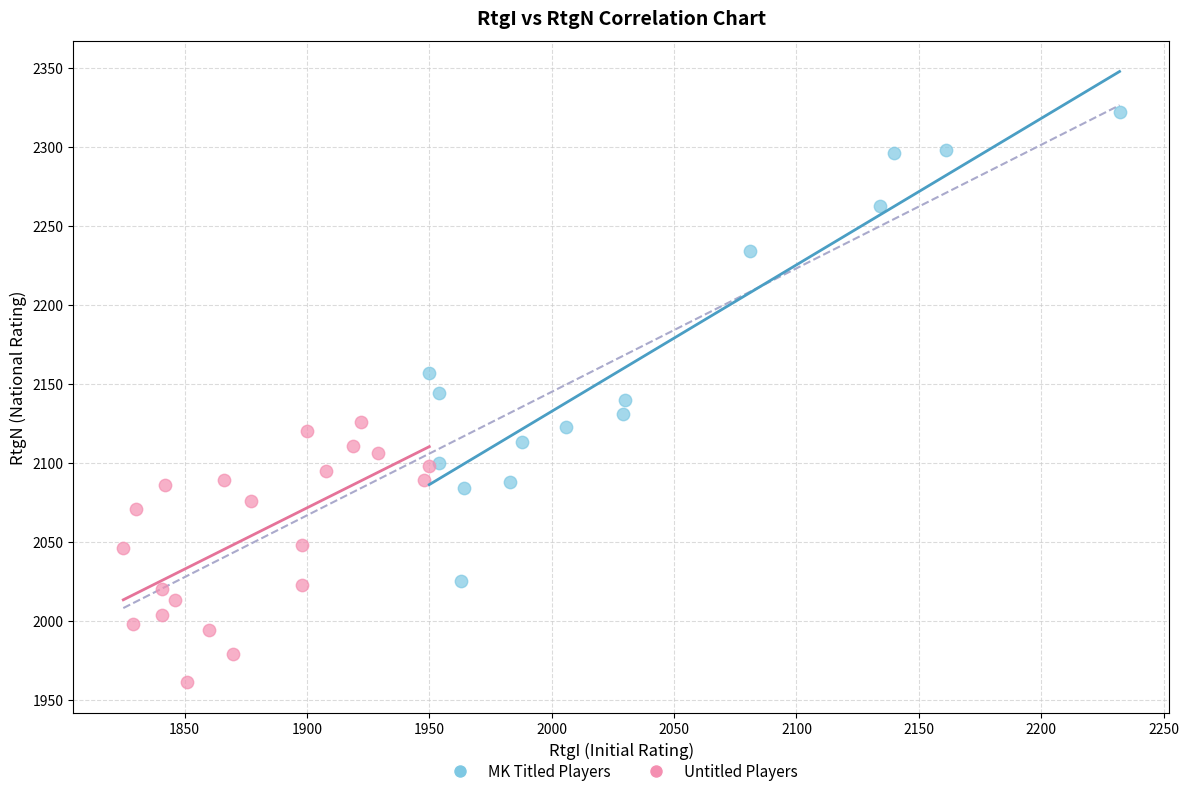

What are all the series names shown in the legend?

MK Titled Players, Untitled Players